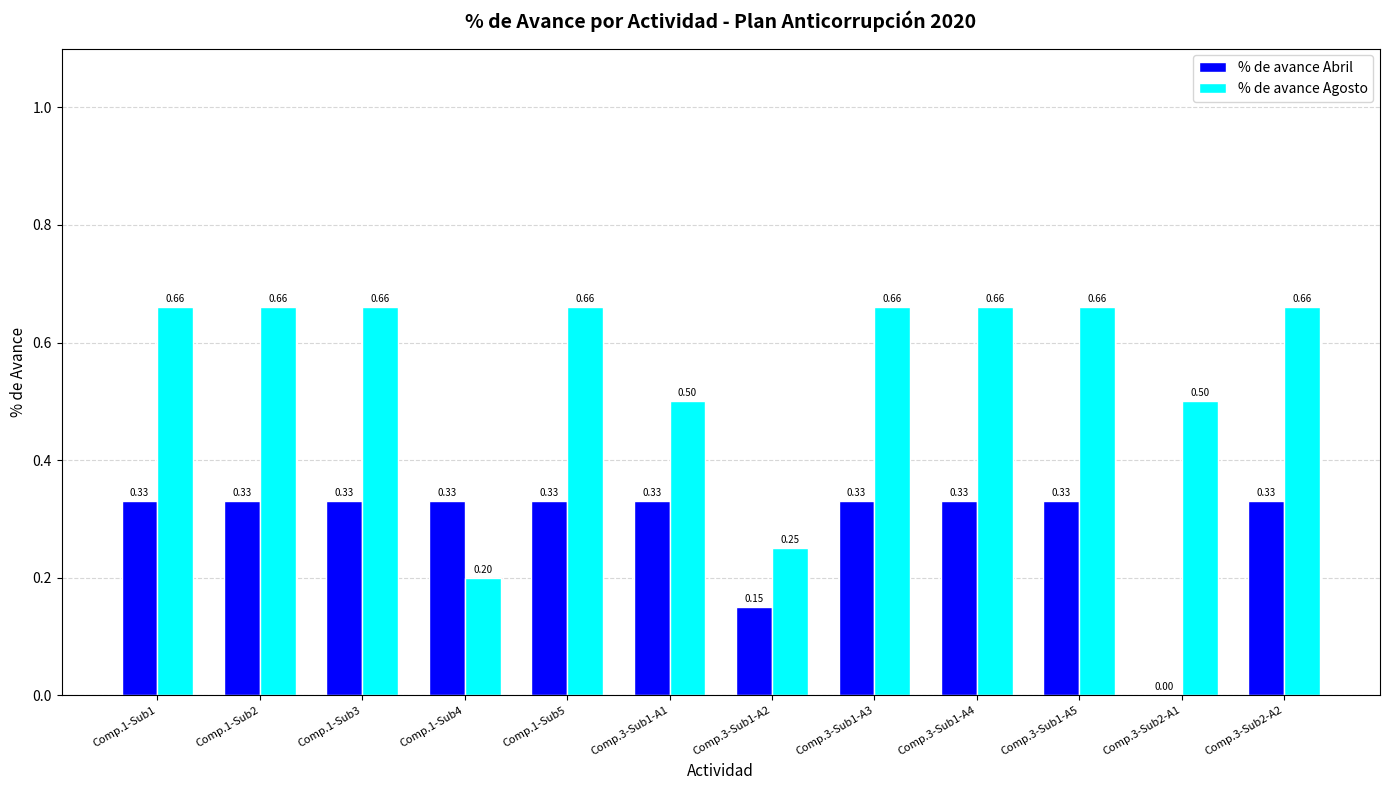

Is the value of % de avance Agosto at Comp.1-Sub5 greater than the value of % de avance Abril at Comp.3-Sub1-A1?

Yes